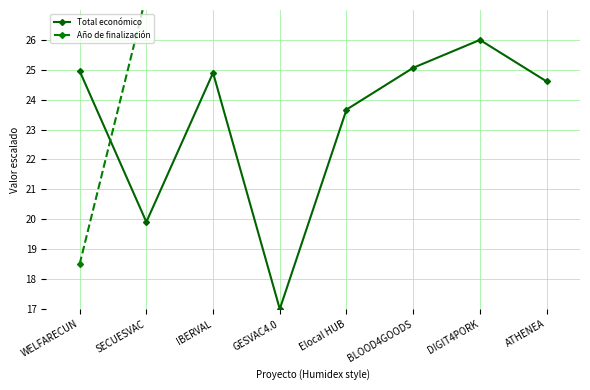

Where do Año de finalización and Total económico first cross each other?

WELFARECUN and SECUESVAC